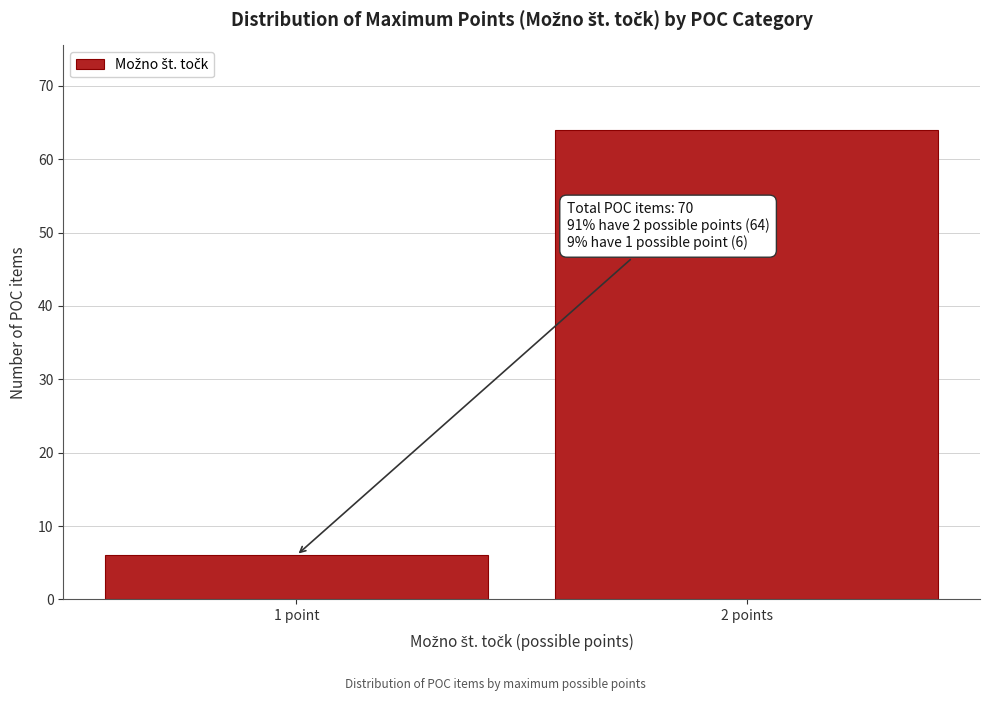

Reading right to left, what are all the values shown in this chart?

2 points=64	1 point=6